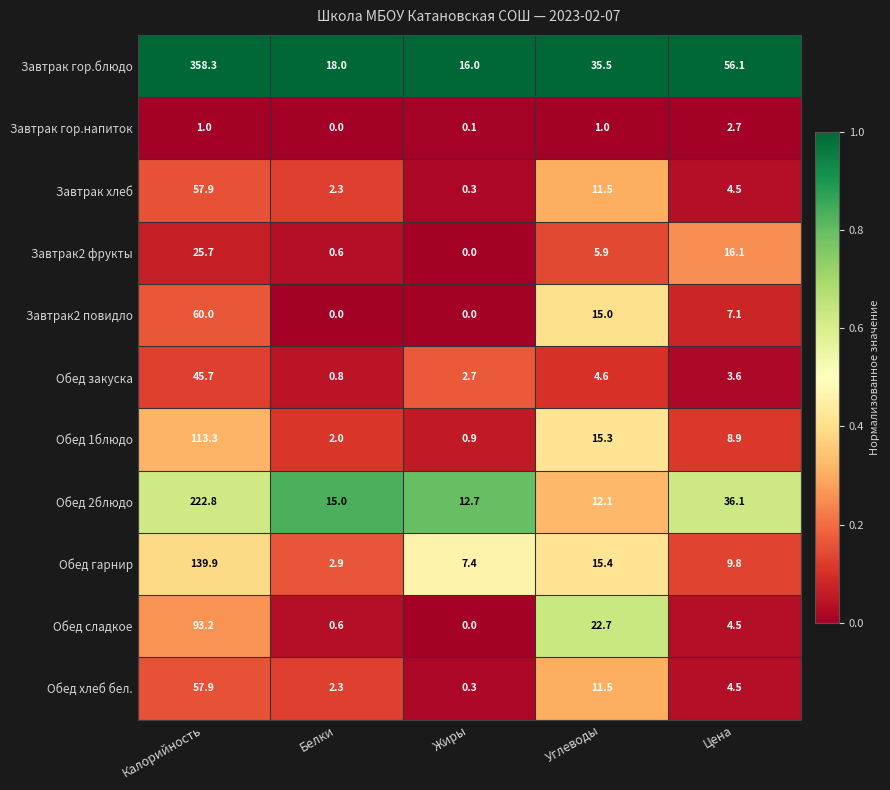

At which label does Завтрак гор.блюдо reach its peak?

Калорийность